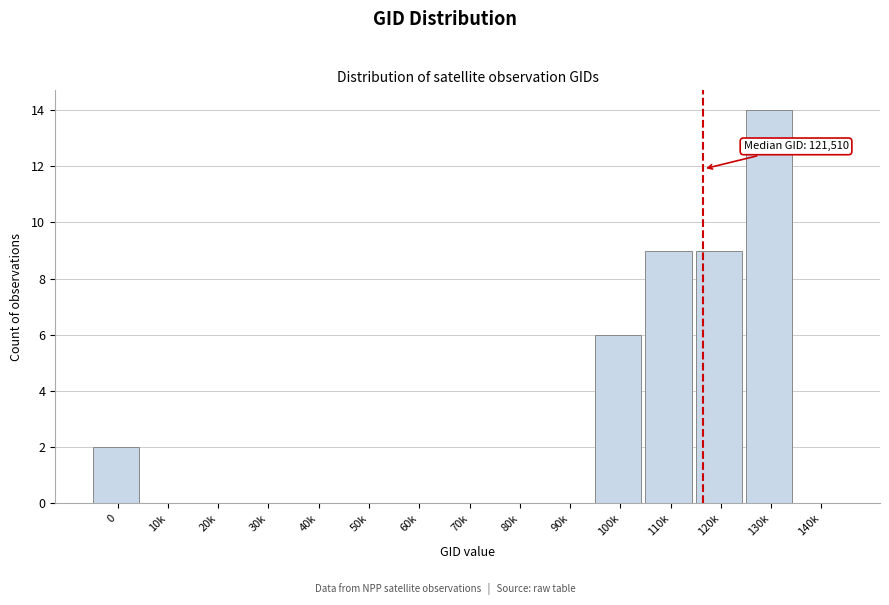

Reading left to right, transcribe all the data shown in this chart.

0=2	10k=0	20k=0	30k=0	40k=0	50k=0	60k=0	70k=0	80k=0	90k=0	100k=6	110k=9	120k=9	130k=14	140k=0